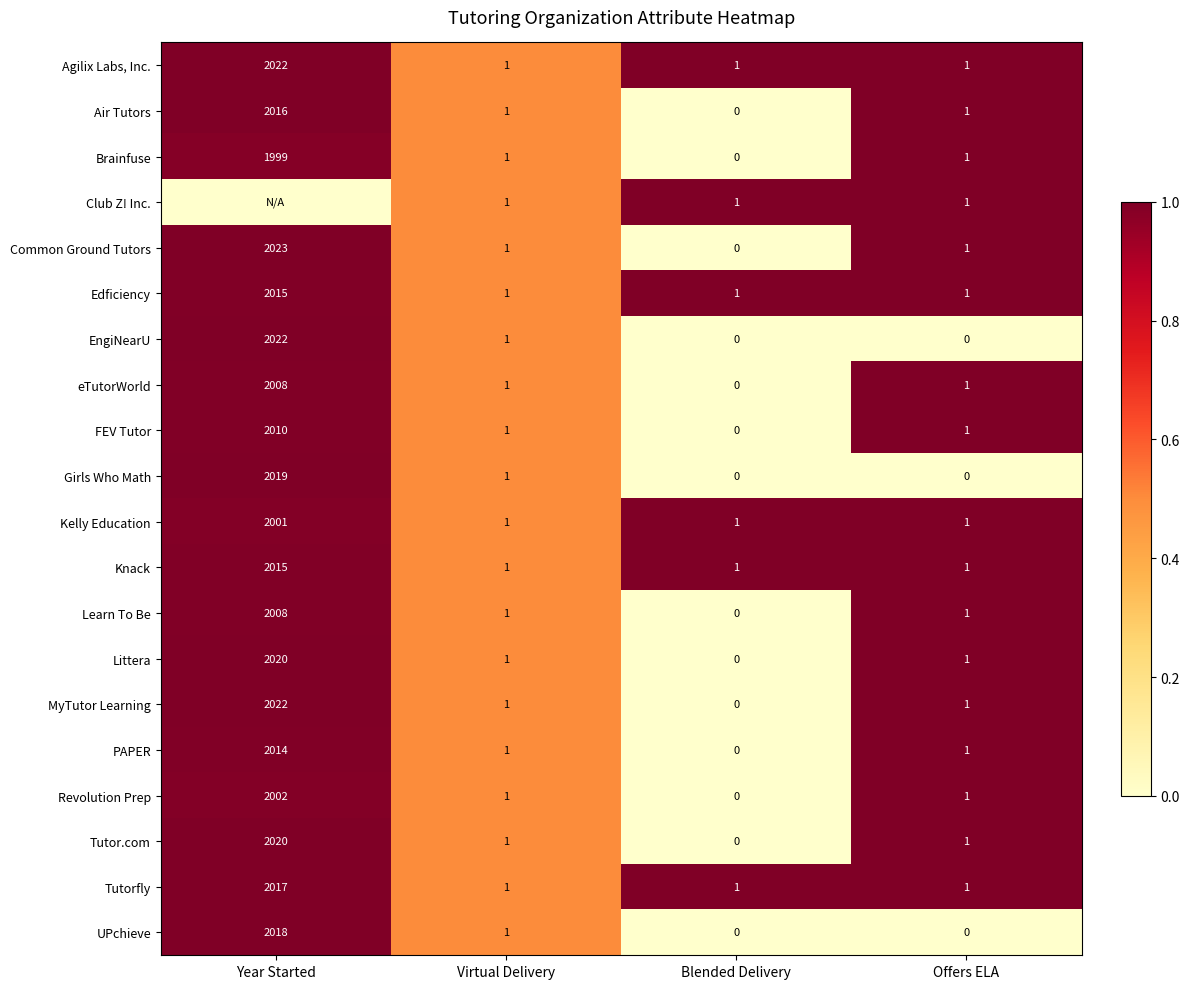

True or false: Club Z! Inc. has a value of 1.6 at Offers ELA.

False